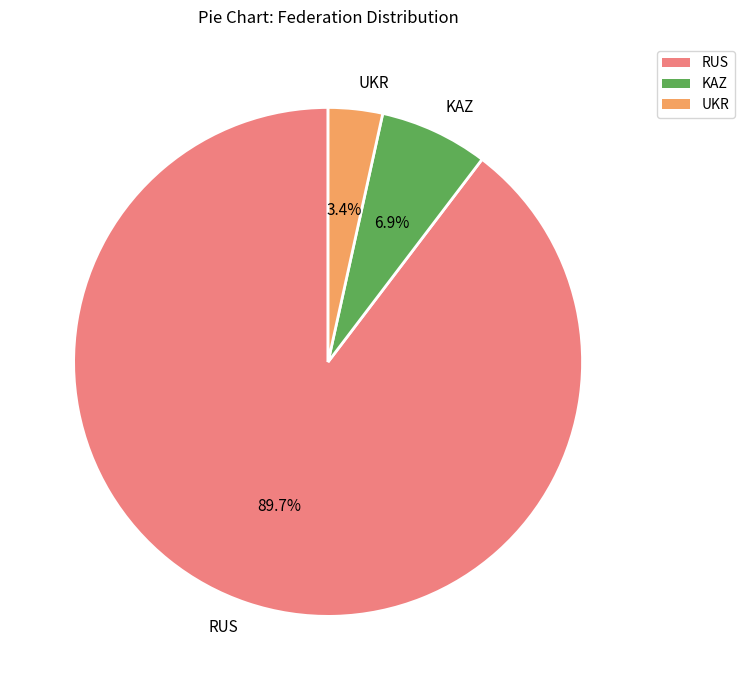

To the nearest percent, what is the difference between the largest and smallest slice percentages?

86%